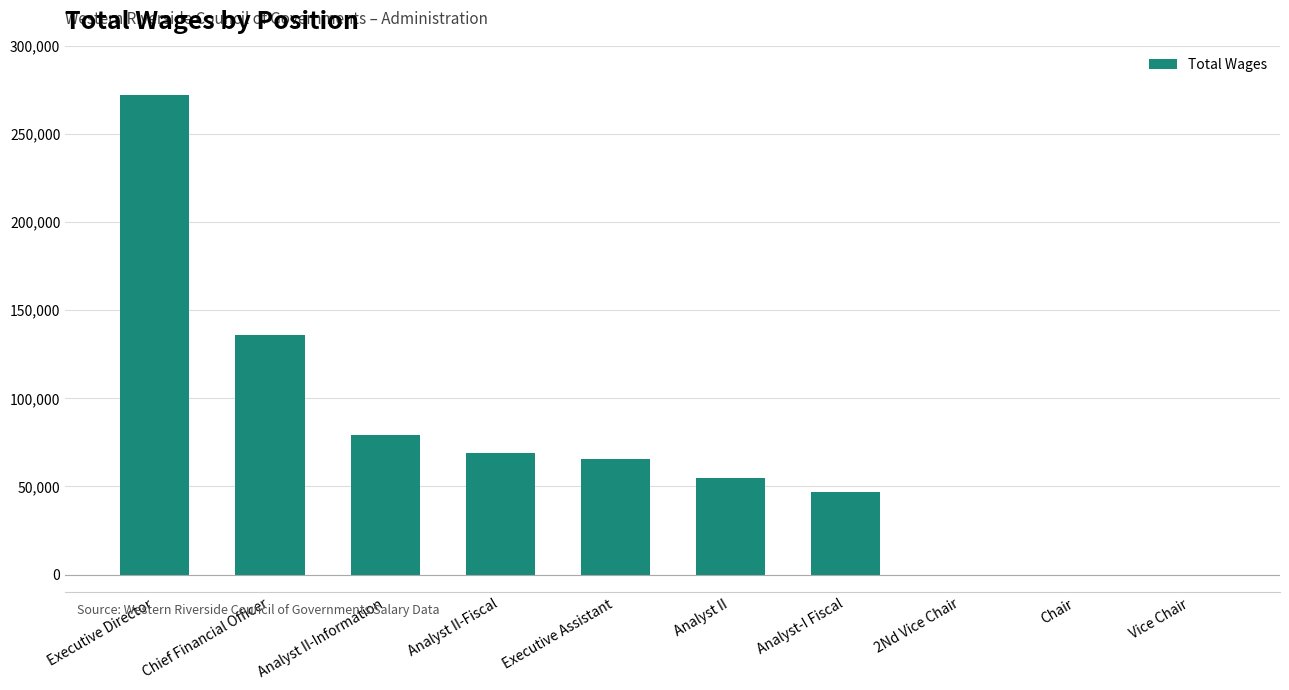

Which label corresponds to the largest value in the chart?

Executive Director